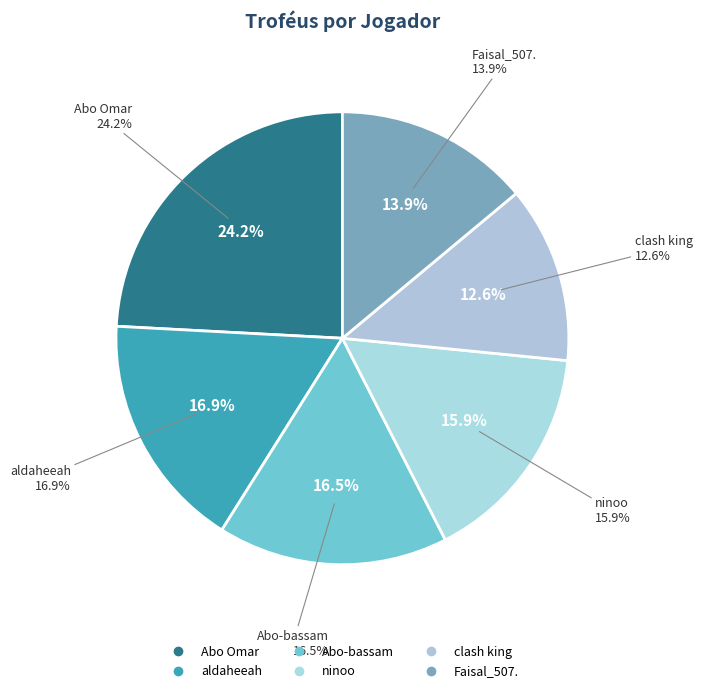

To the nearest percent, what is the difference between the largest and smallest slice percentages?

12%